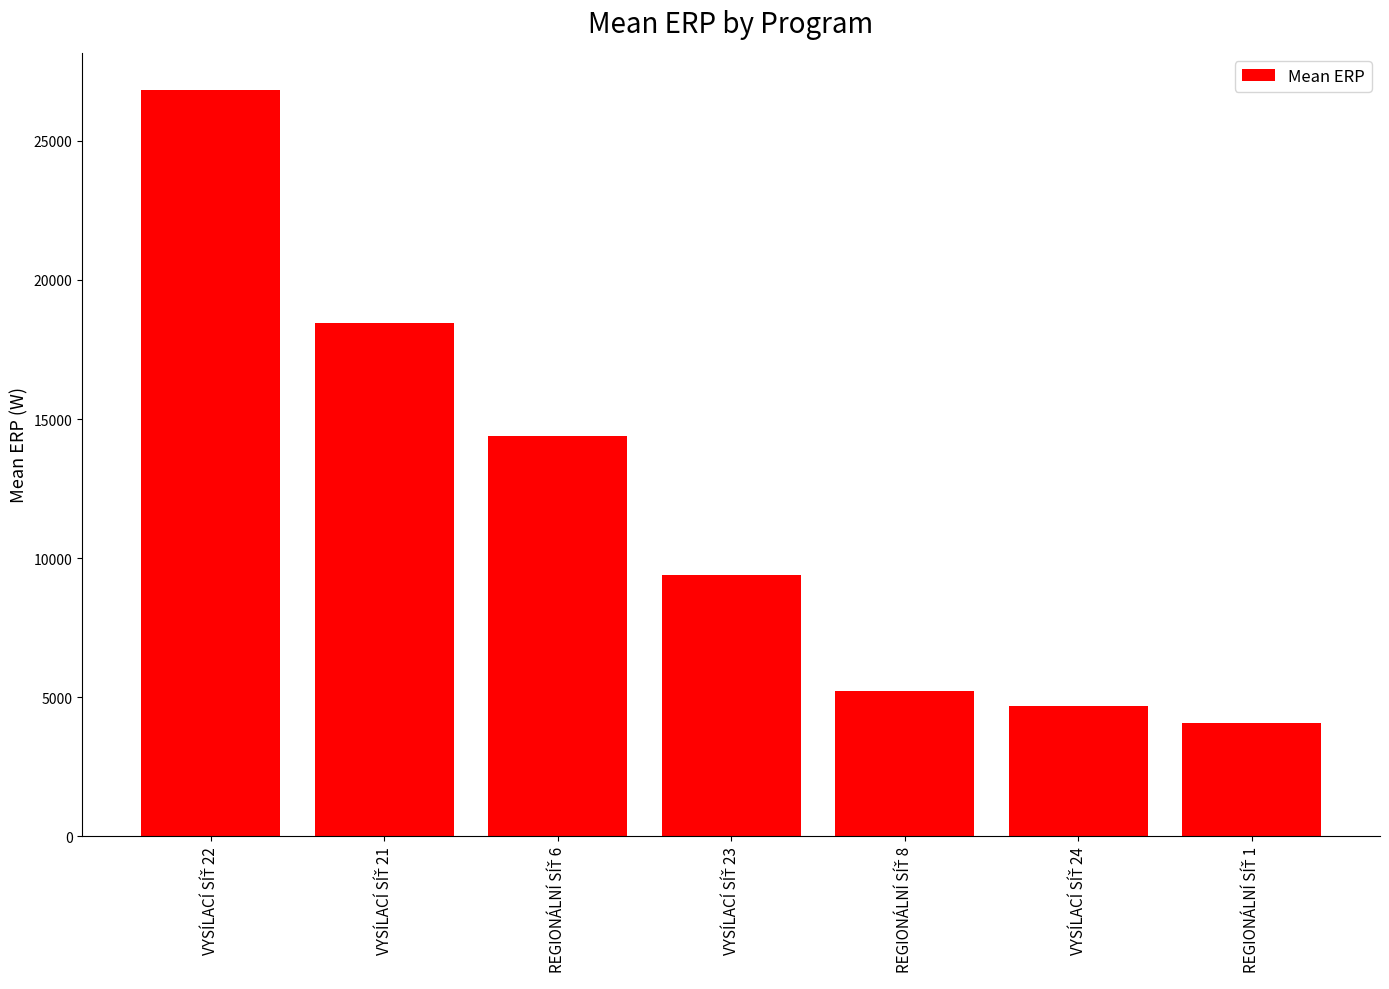

What is the minimum value shown in the chart?

4060.9